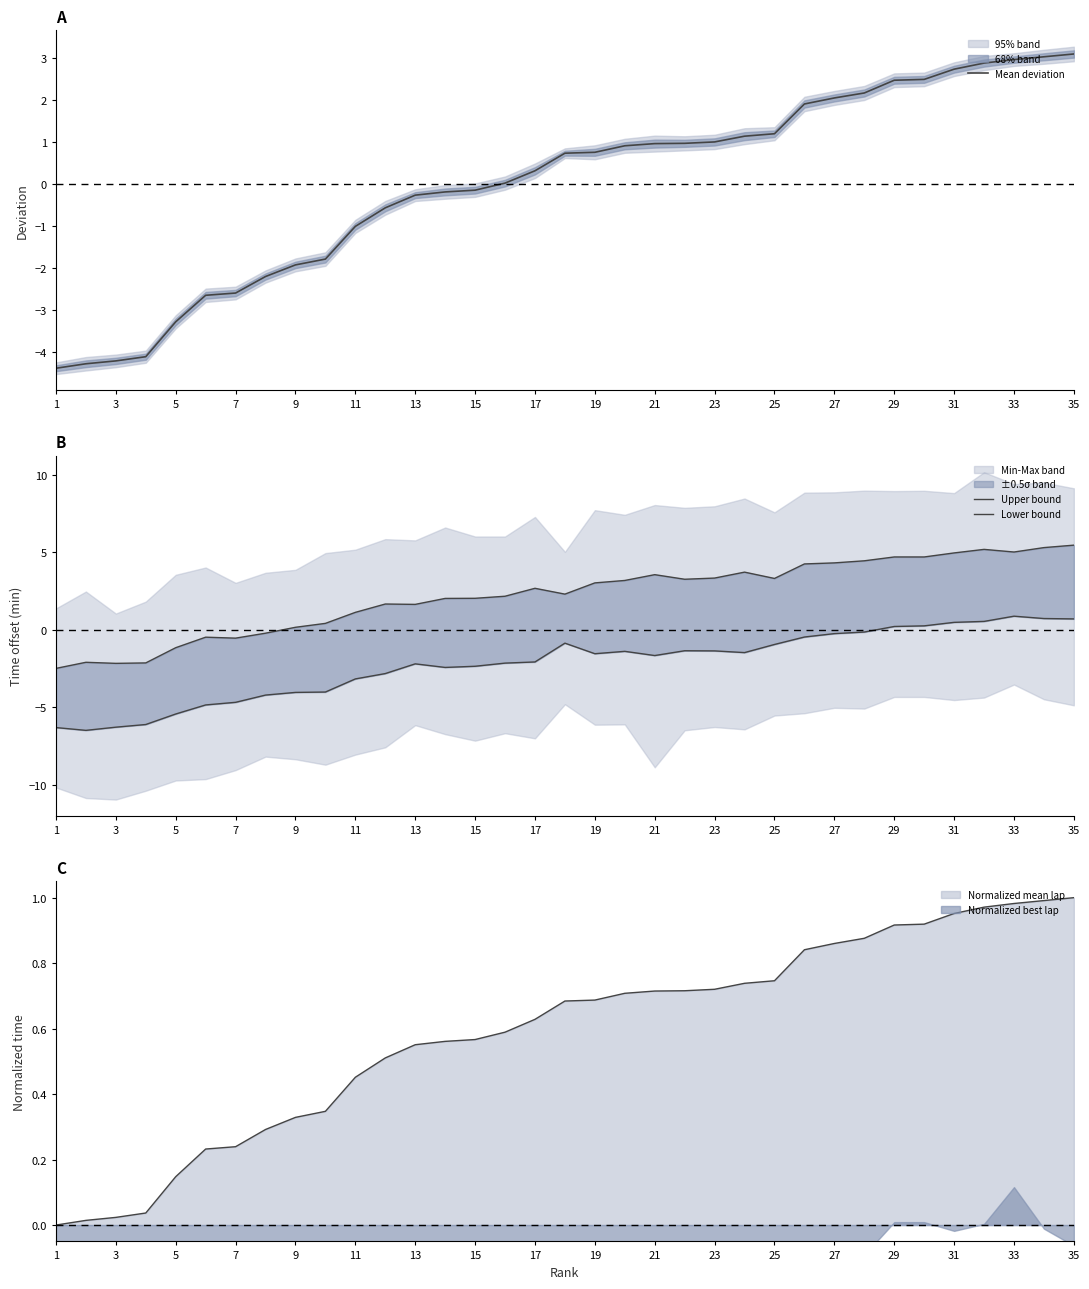

List the series in order of their overall mean, lowest first.

Lower bound, Mean deviation, Upper bound